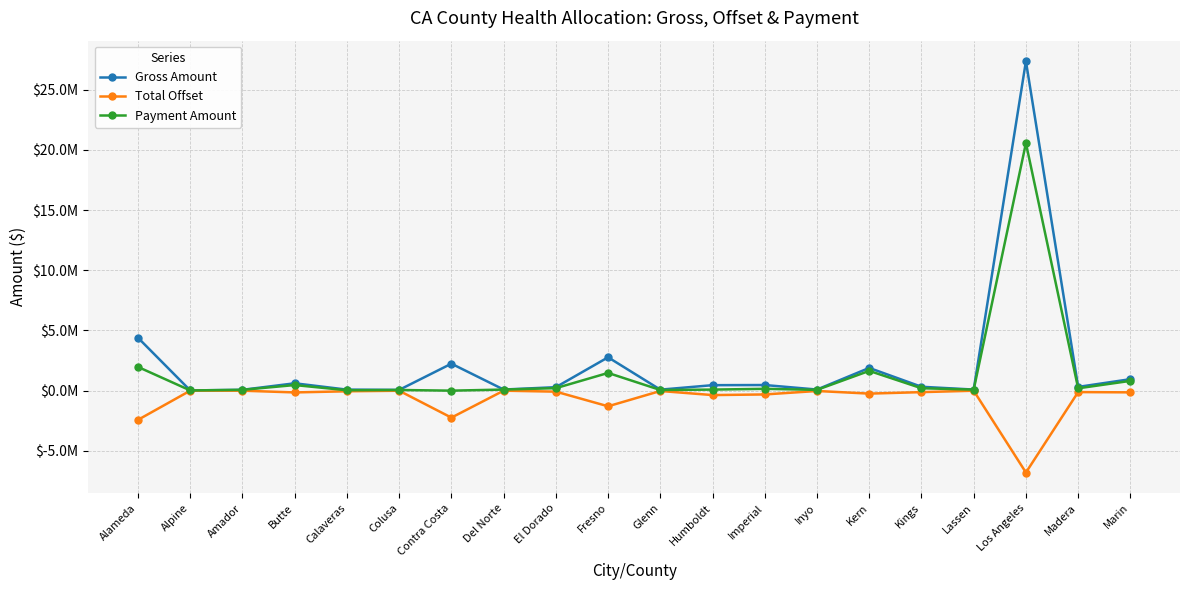

At how many categories does at least one series exceed 16374151?

1